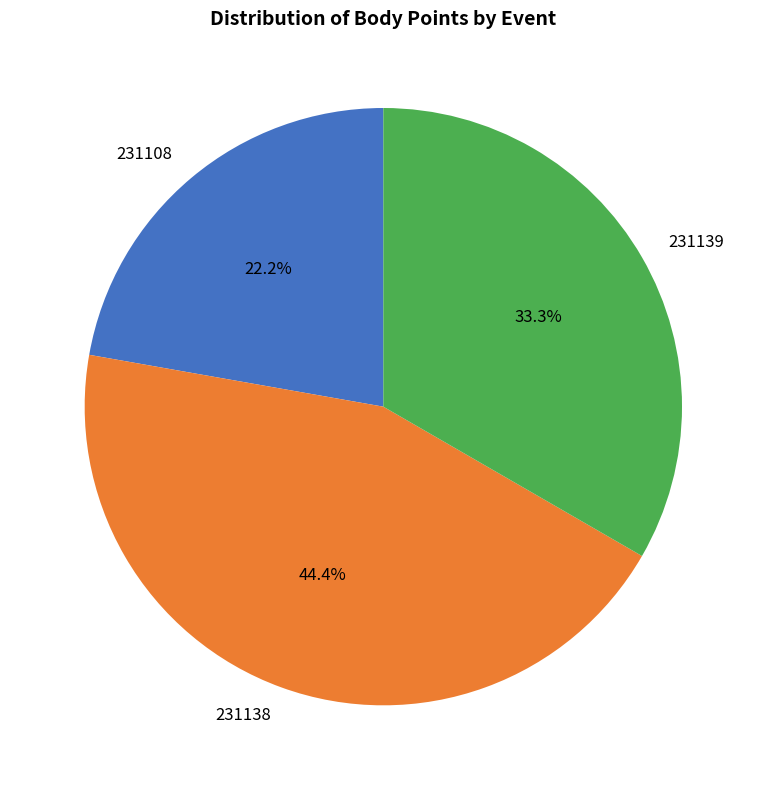

How much of the chart is everything except 231139?

66.7%